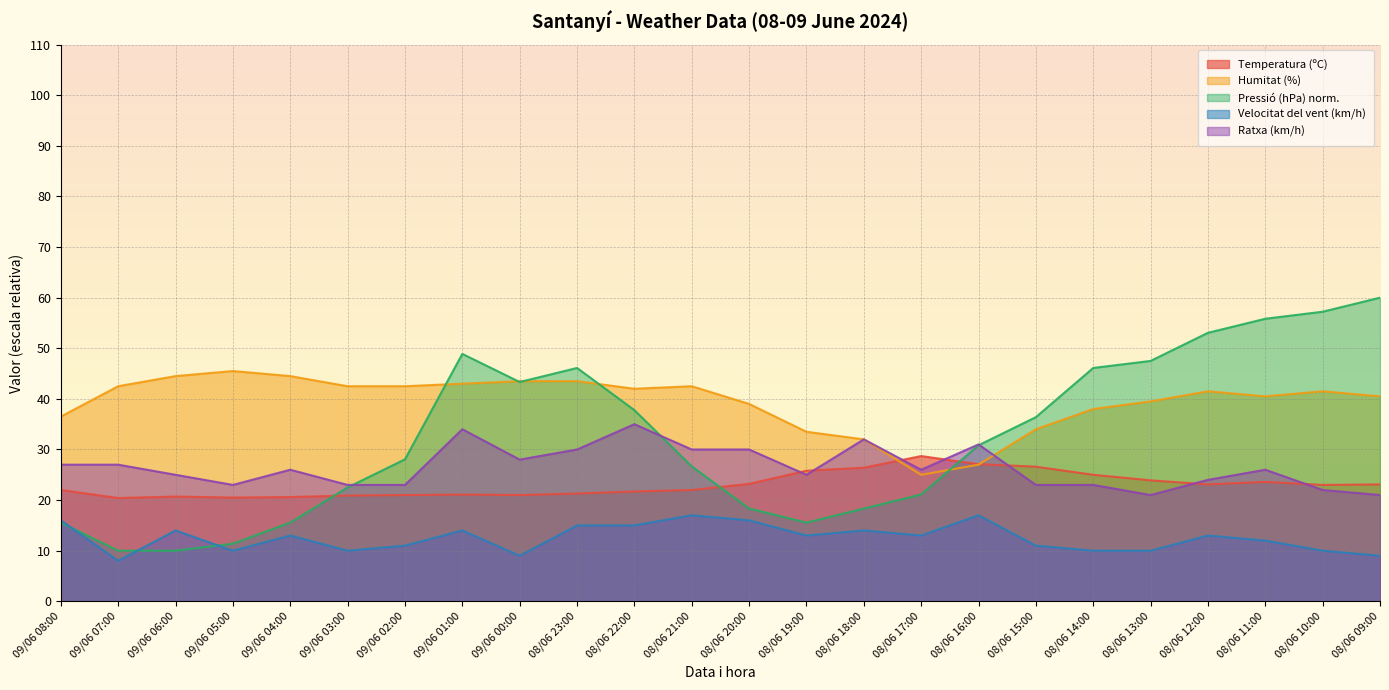

Reading left to right, what are all the values shown in this chart?

Temperatura (ºC): 09/06 08:00=22.0	09/06 07:00=20.4	09/06 06:00=20.7	09/06 05:00=20.5	09/06 04:00=20.6	09/06 03:00=20.9	09/06 02:00=21.0	09/06 01:00=21.1	09/06 00:00=21.0	08/06 23:00=21.3	08/06 22:00=21.7	08/06 21:00=22.0	08/06 20:00=23.2	08/06 19:00=25.8	08/06 18:00=26.4	08/06 17:00=28.7	08/06 16:00=27.1	08/06 15:00=26.6	08/06 14:00=25.0	08/06 13:00=23.9	08/06 12:00=23.1	08/06 11:00=23.6	08/06 10:00=23.0	08/06 09:00=23.1
Humitat (%): 09/06 08:00=36.5	09/06 07:00=42.5	09/06 06:00=44.5	09/06 05:00=45.5	09/06 04:00=44.5	09/06 03:00=42.5	09/06 02:00=42.5	09/06 01:00=43.0	09/06 00:00=43.5	08/06 23:00=43.5	08/06 22:00=42.0	08/06 21:00=42.5	08/06 20:00=39.0	08/06 19:00=33.5	08/06 18:00=32.0	08/06 17:00=25.0	08/06 16:00=27.0	08/06 15:00=34.0	08/06 14:00=38.0	08/06 13:00=39.5	08/06 12:00=41.5	08/06 11:00=40.5	08/06 10:00=41.5	08/06 09:00=40.5
Pressió (hPa): 09/06 08:00=15.6	09/06 07:00=10.0	09/06 06:00=10.0	09/06 05:00=11.4	09/06 04:00=15.6	09/06 03:00=22.5	09/06 02:00=28.1	09/06 01:00=48.9	09/06 00:00=43.3	08/06 23:00=46.1	08/06 22:00=37.8	08/06 21:00=26.7	08/06 20:00=18.3	08/06 19:00=15.6	08/06 18:00=18.3	08/06 17:00=21.1	08/06 16:00=30.8	08/06 15:00=36.4	08/06 14:00=46.1	08/06 13:00=47.5	08/06 12:00=53.1	08/06 11:00=55.8	08/06 10:00=57.2	08/06 09:00=60.0
Velocitat del vent (km/h): 09/06 08:00=16.0	09/06 07:00=8.0	09/06 06:00=14.0	09/06 05:00=10.0	09/06 04:00=13.0	09/06 03:00=10.0	09/06 02:00=11.0	09/06 01:00=14.0	09/06 00:00=9.0	08/06 23:00=15.0	08/06 22:00=15.0	08/06 21:00=17.0	08/06 20:00=16.0	08/06 19:00=13.0	08/06 18:00=14.0	08/06 17:00=13.0	08/06 16:00=17.0	08/06 15:00=11.0	08/06 14:00=10.0	08/06 13:00=10.0	08/06 12:00=13.0	08/06 11:00=12.0	08/06 10:00=10.0	08/06 09:00=9.0
Ratxa (km/h): 09/06 08:00=27.0	09/06 07:00=27.0	09/06 06:00=25.0	09/06 05:00=23.0	09/06 04:00=26.0	09/06 03:00=23.0	09/06 02:00=23.0	09/06 01:00=34.0	09/06 00:00=28.0	08/06 23:00=30.0	08/06 22:00=35.0	08/06 21:00=30.0	08/06 20:00=30.0	08/06 19:00=25.0	08/06 18:00=32.0	08/06 17:00=26.0	08/06 16:00=31.0	08/06 15:00=23.0	08/06 14:00=23.0	08/06 13:00=21.0	08/06 12:00=24.0	08/06 11:00=26.0	08/06 10:00=22.0	08/06 09:00=21.0